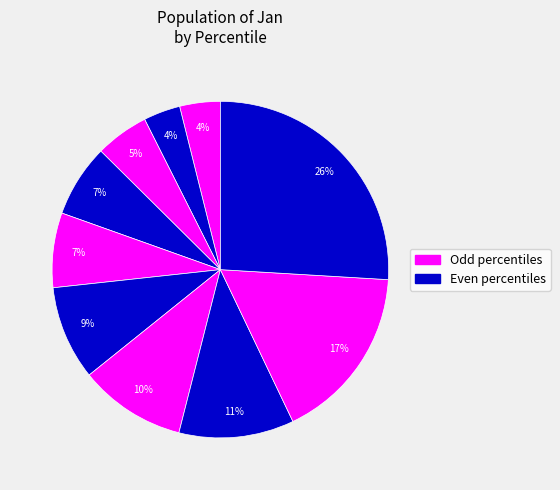

How many slices are in this pie chart?

10